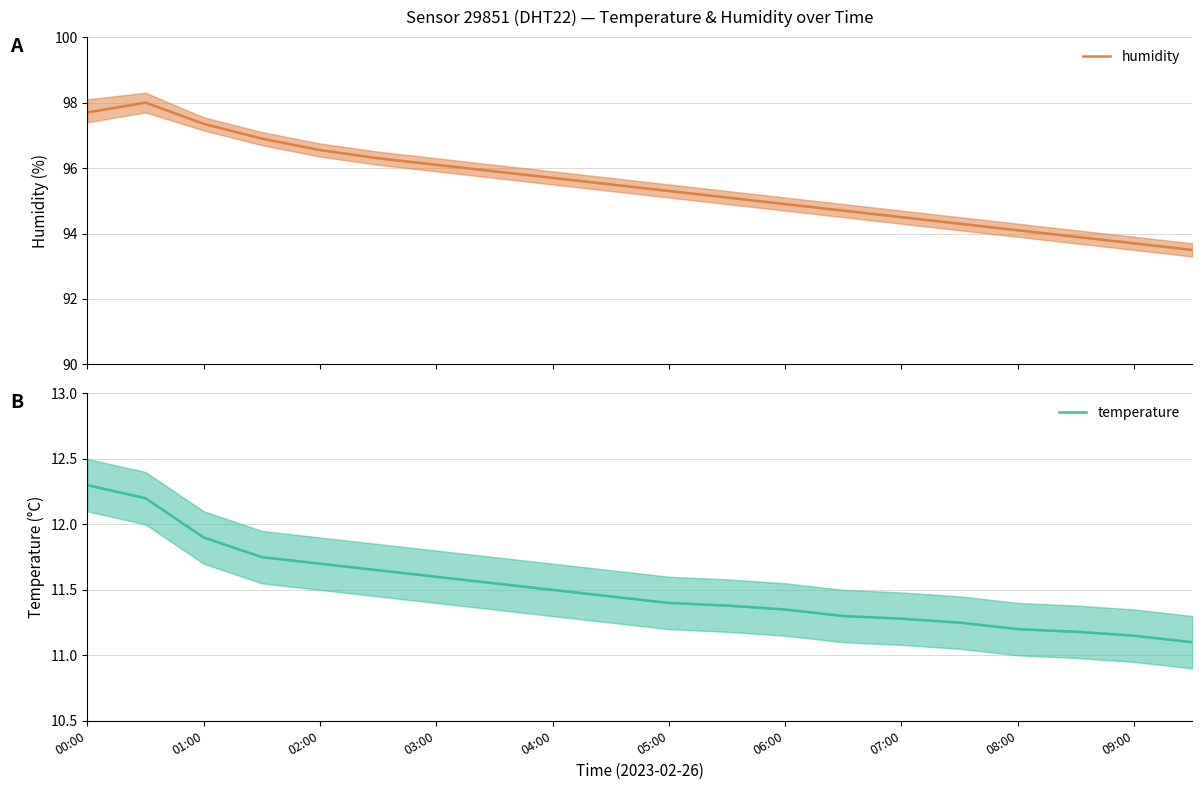

Which has a higher value, 04:00 or 03:00?

03:00